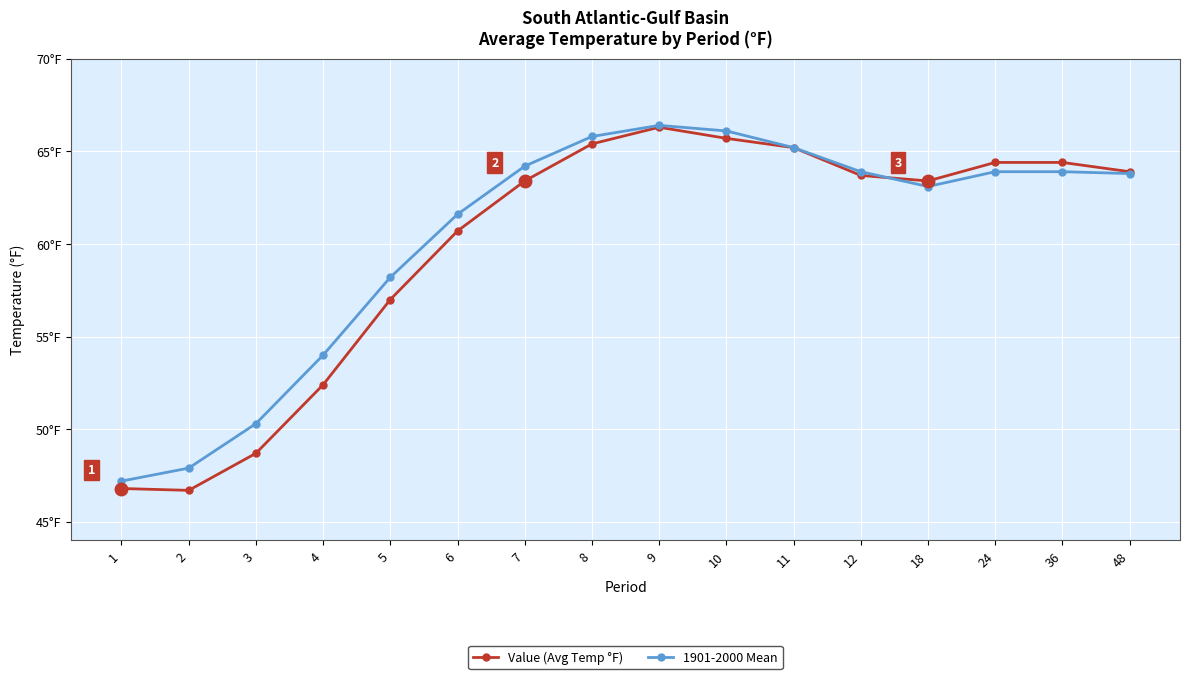

Reading right to left, extract all data points from this chart.

Value (Avg Temp °F): 63.9	64.4	64.4	63.4	63.7	65.2	65.7	66.3	65.4	63.4	60.7	57.0	52.4	48.7	46.7	46.8
1901-2000 Mean: 63.8	63.9	63.9	63.1	63.9	65.2	66.1	66.4	65.8	64.2	61.6	58.2	54.0	50.3	47.9	47.2